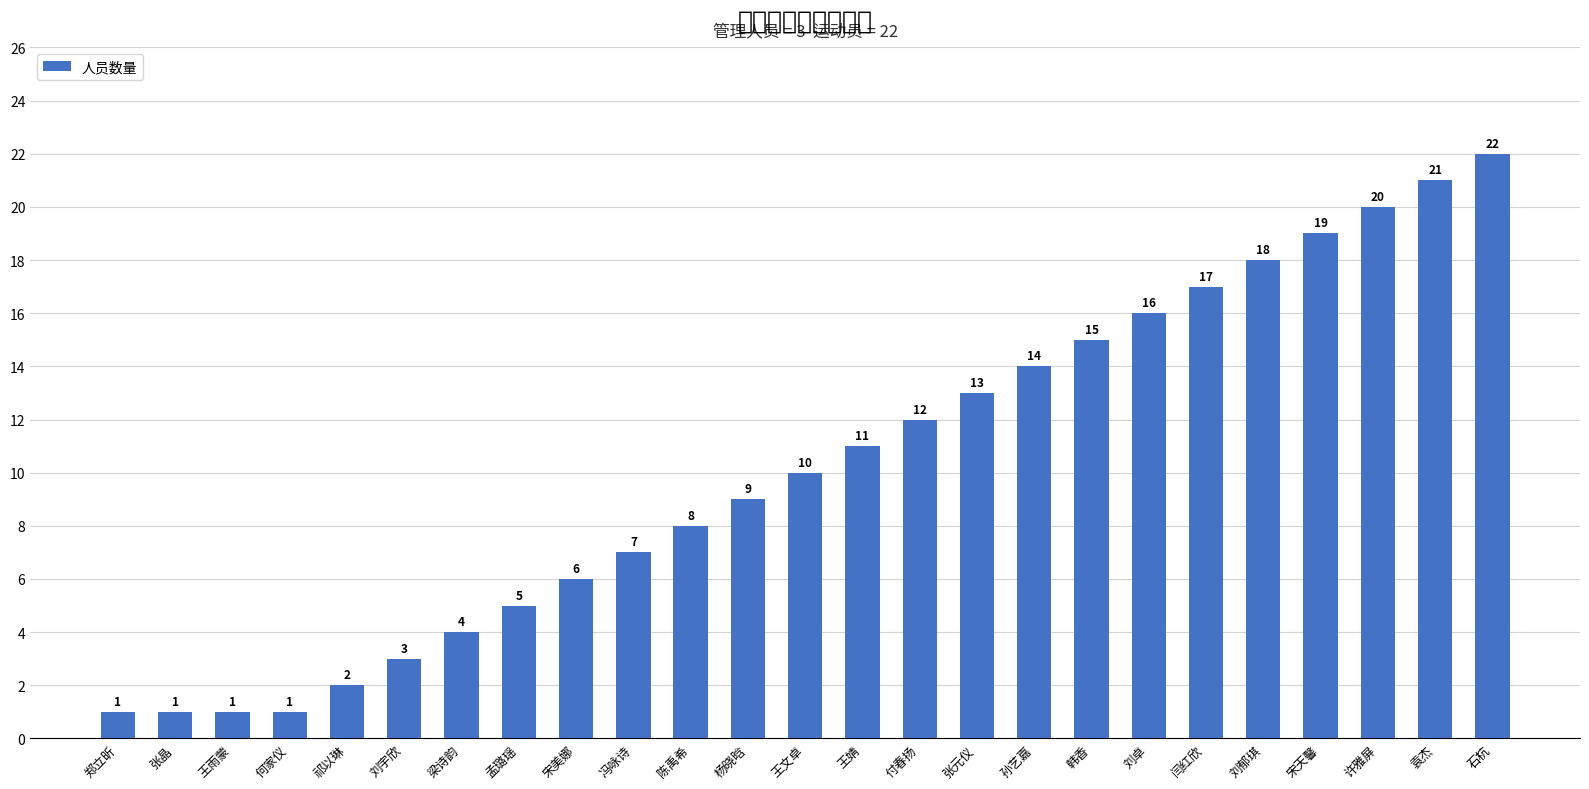

What is the label of the 24th bar from the right?

张晶